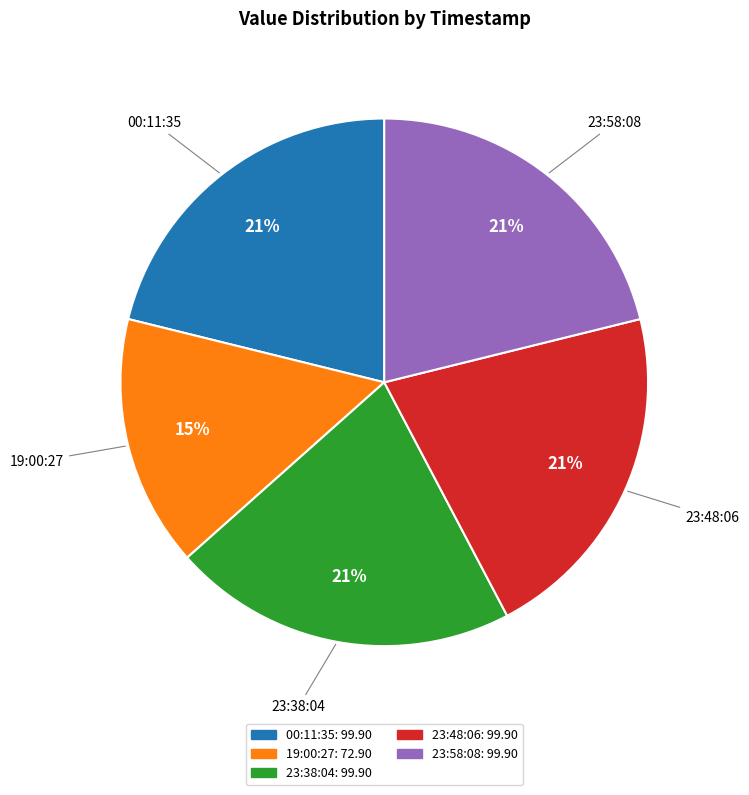

Is there a majority slice in this chart?

No